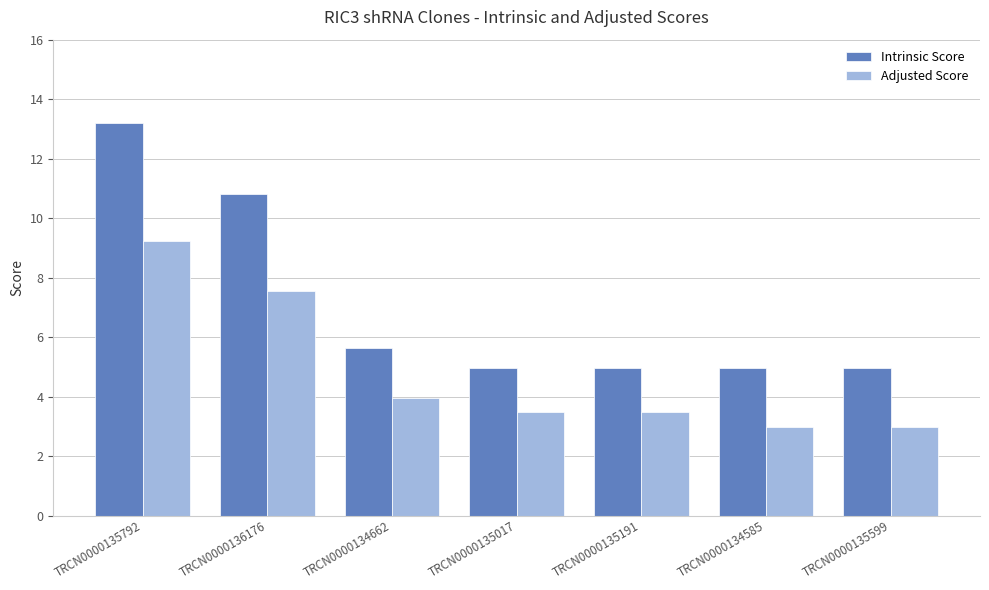

Reading left to right, what are all the values shown in this chart?

Intrinsic Score: 13.2	10.8	5.6	5.0	5.0	5.0	5.0
Adjusted Score: 9.2	7.6	3.9	3.5	3.5	3.0	3.0